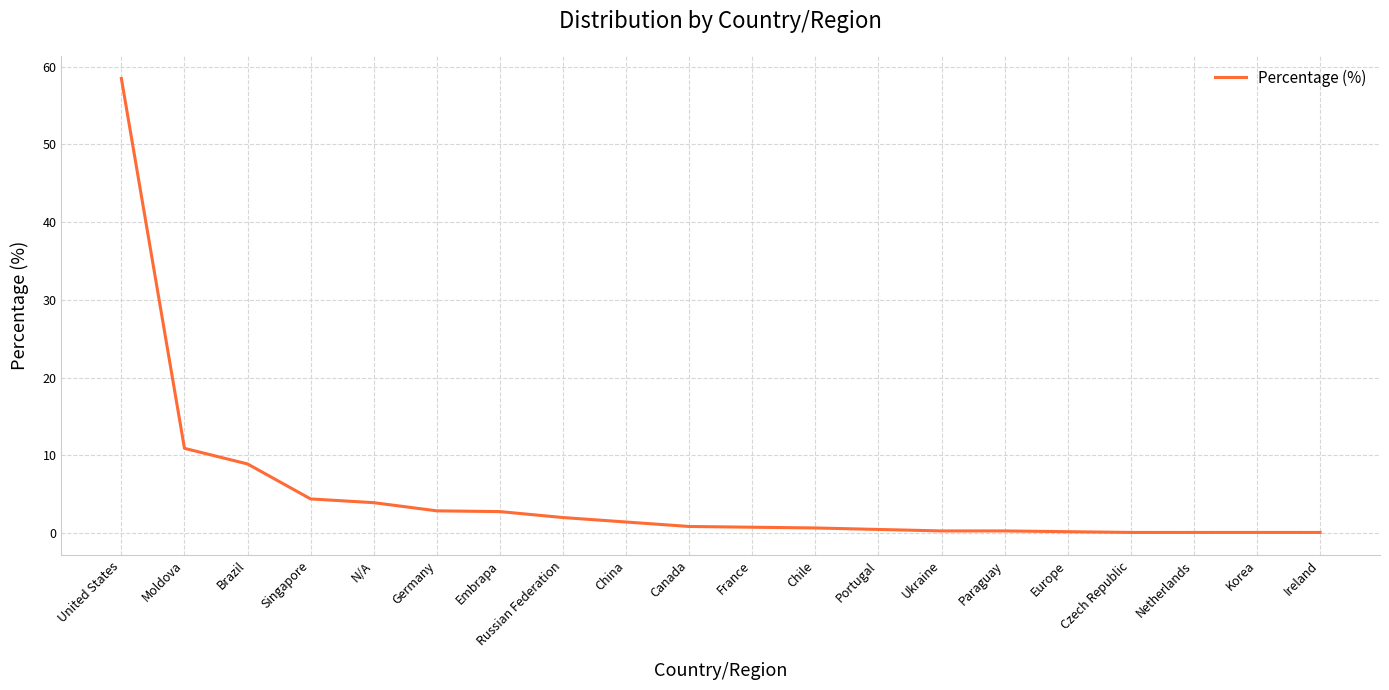

What is the difference between the maximum and minimum values?

58.4